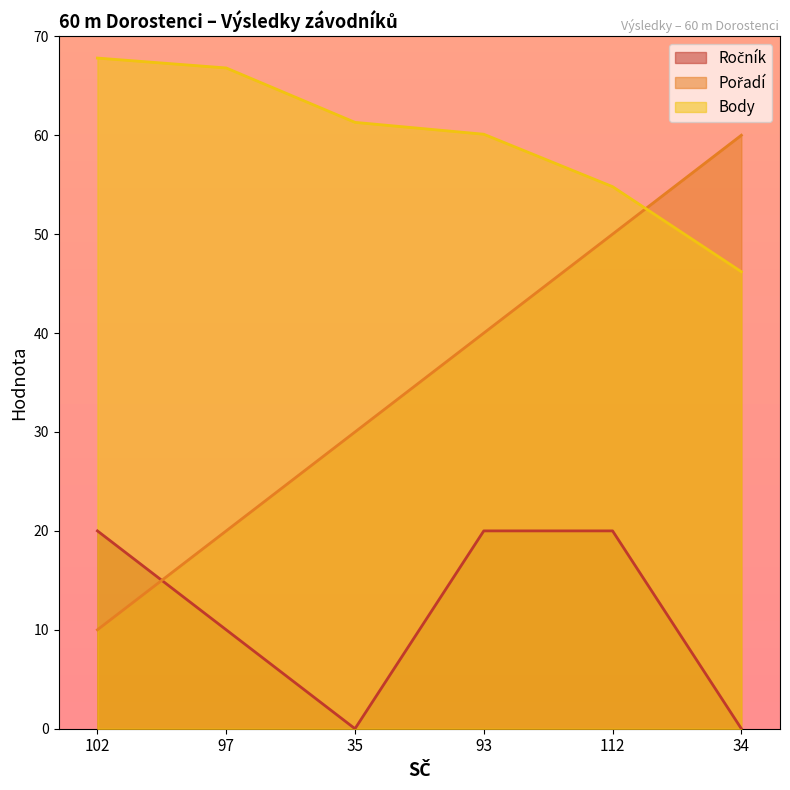

How many Ročník values are between 0 and 20?

6